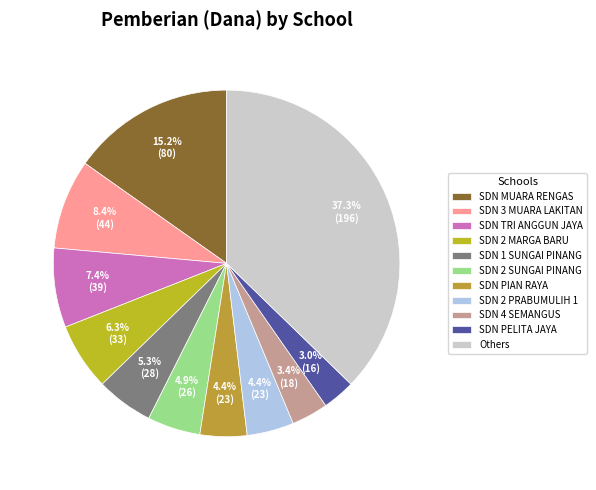

Is there any slice that represents more than half of the pie?

No